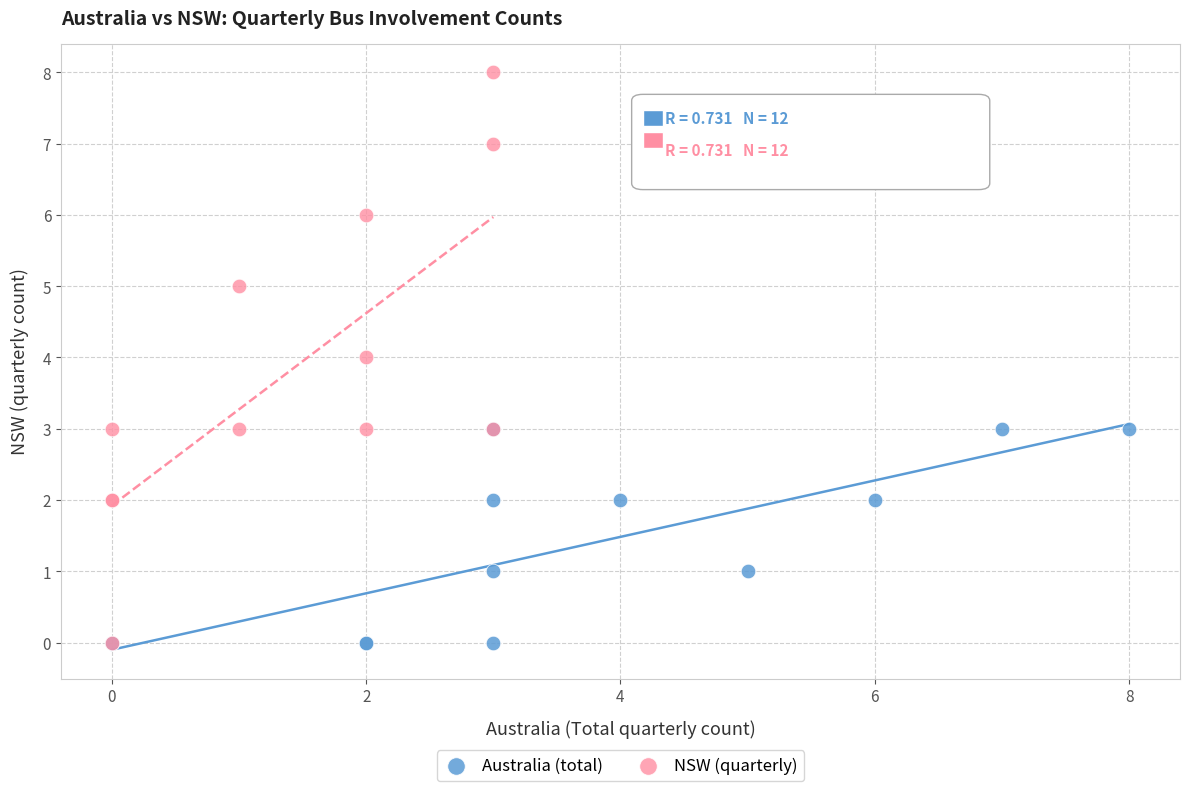

What are all the series names shown in the legend?

Australia (total), NSW (quarterly)